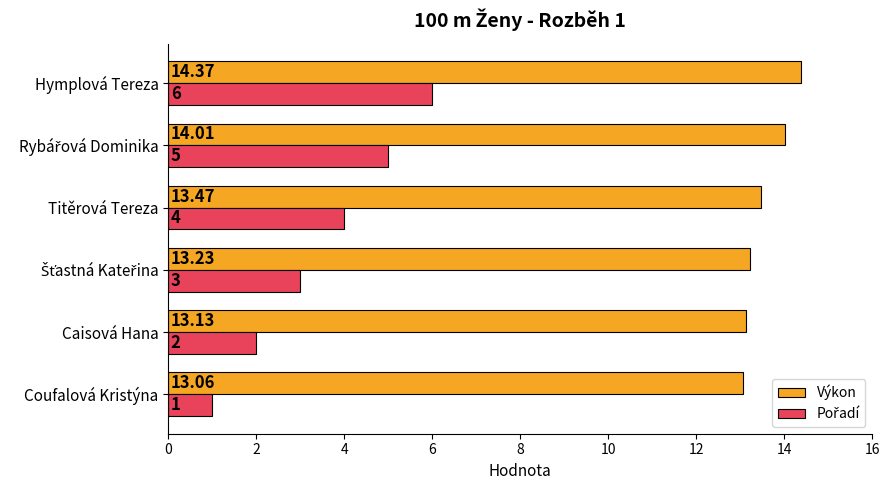

Which category has the lowest value in the Výkon series?

Coufalová Kristýna